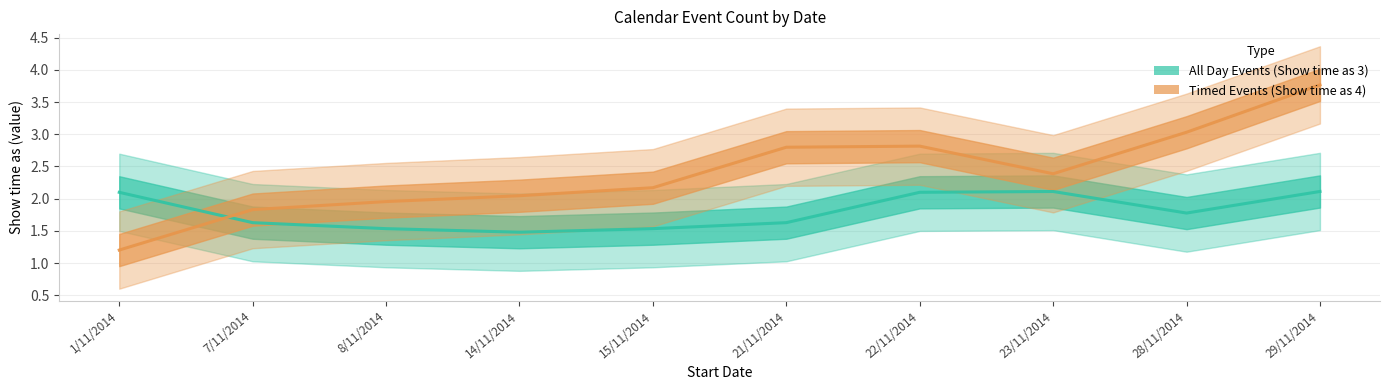

True or false: All Day Events (Show time as 3) has more than 2 interior local peaks.

False